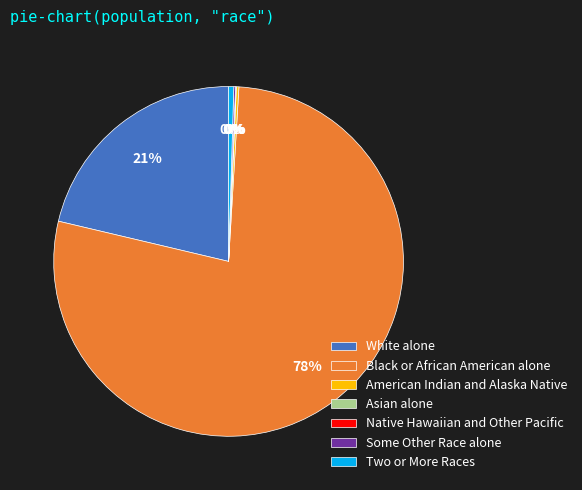

Is White alone the majority of the pie?

No